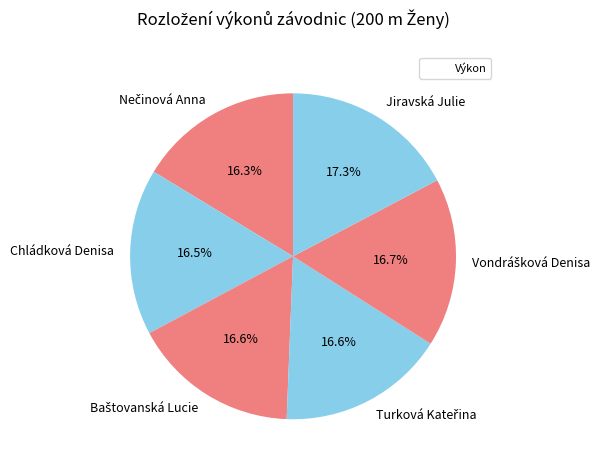

Does any single category account for the majority?

No